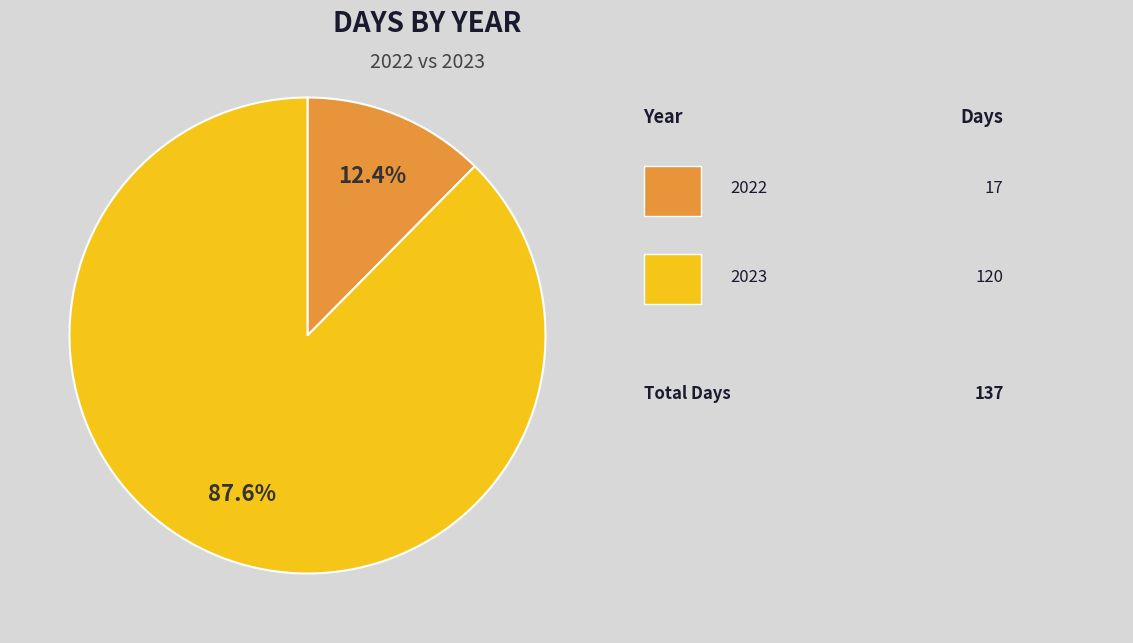

Does any single category account for the majority?

Yes